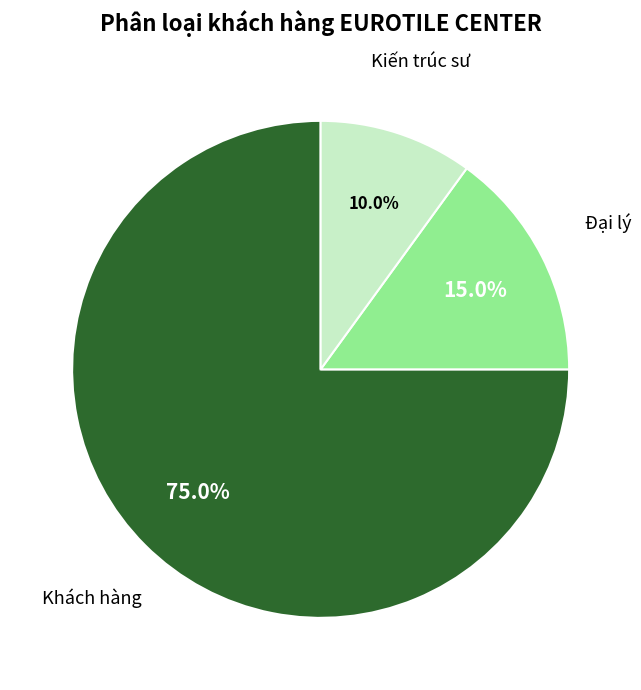

What percentage is the Khách hàng slice, to the nearest percent?

75%